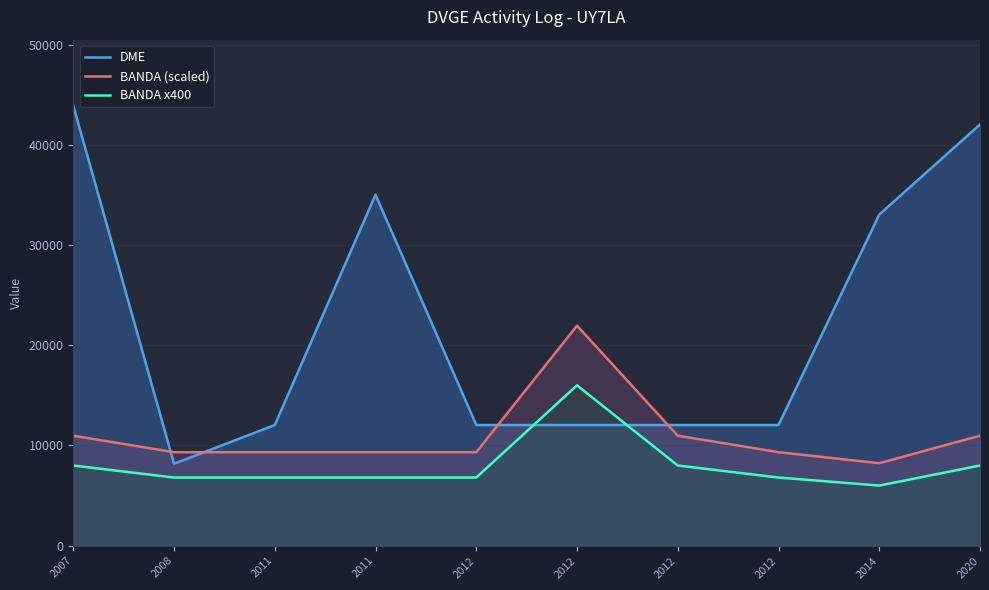

At which category is the sum across all series the highest?

2007